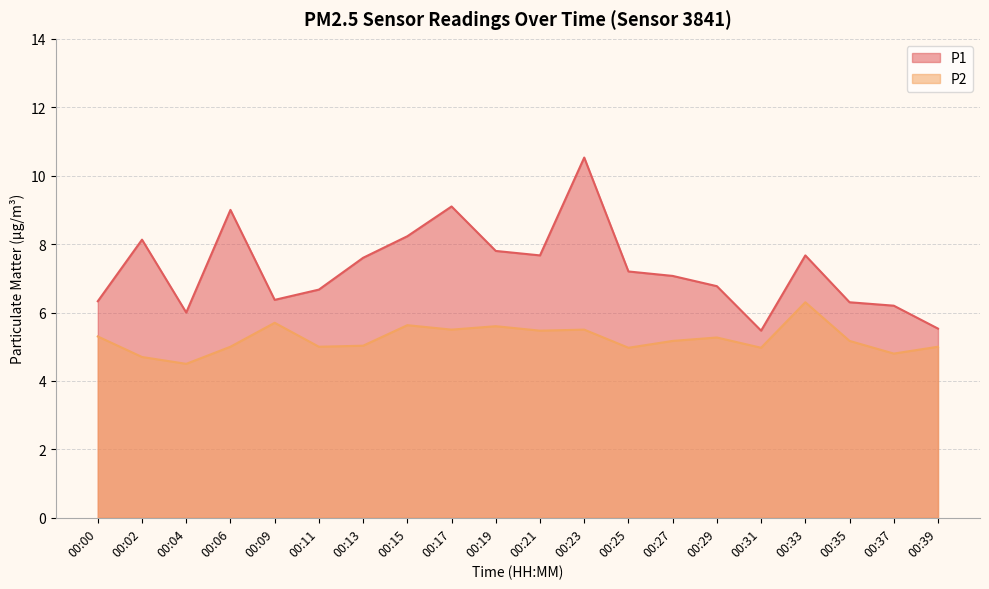

True or false: P2 has more than 2 interior local peaks.

True